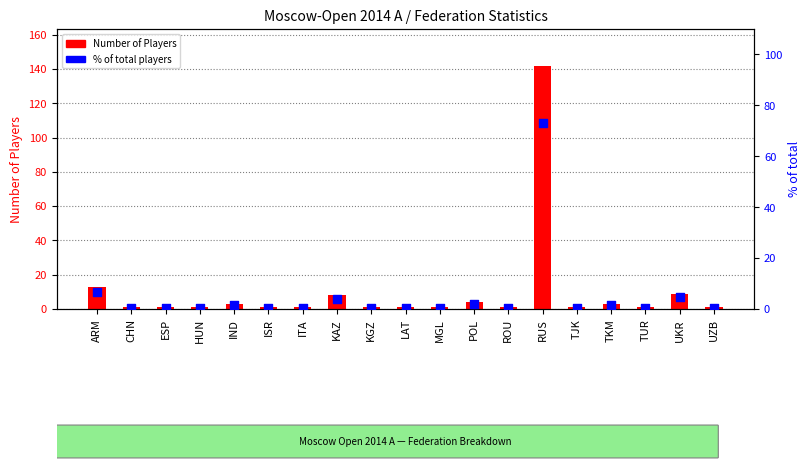

What is the total value across all series at RUS?

215.2